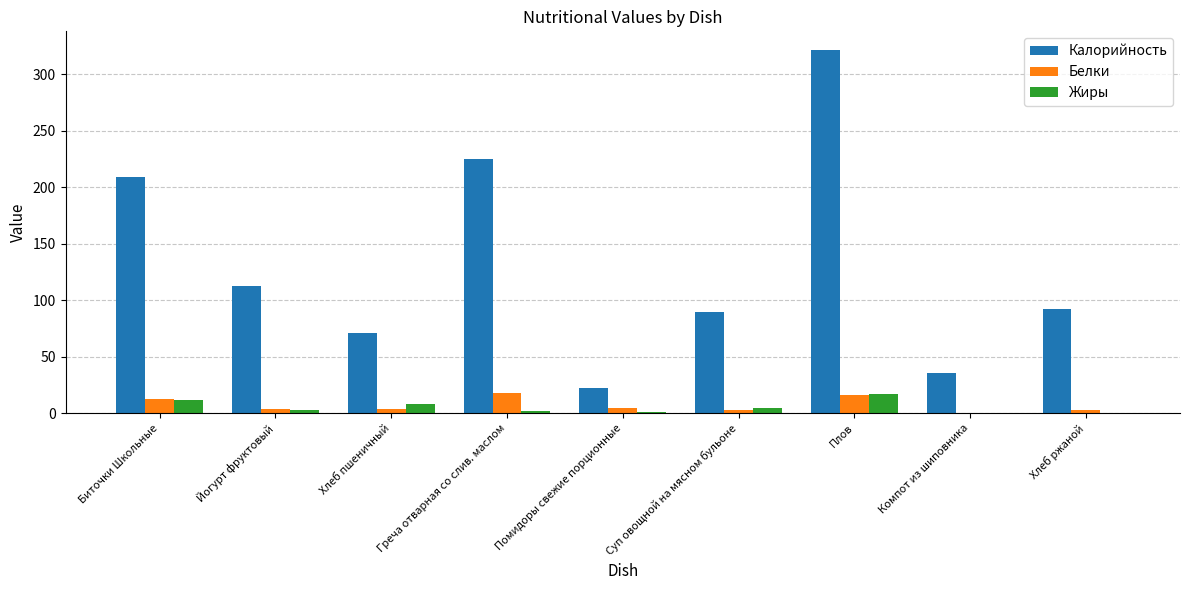

True or false: Белки has a value of 12.7 at Биточки Школьные.

True